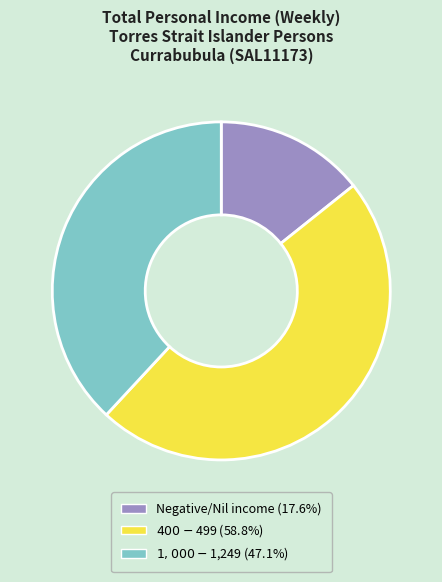

Is there a majority slice in this chart?

No